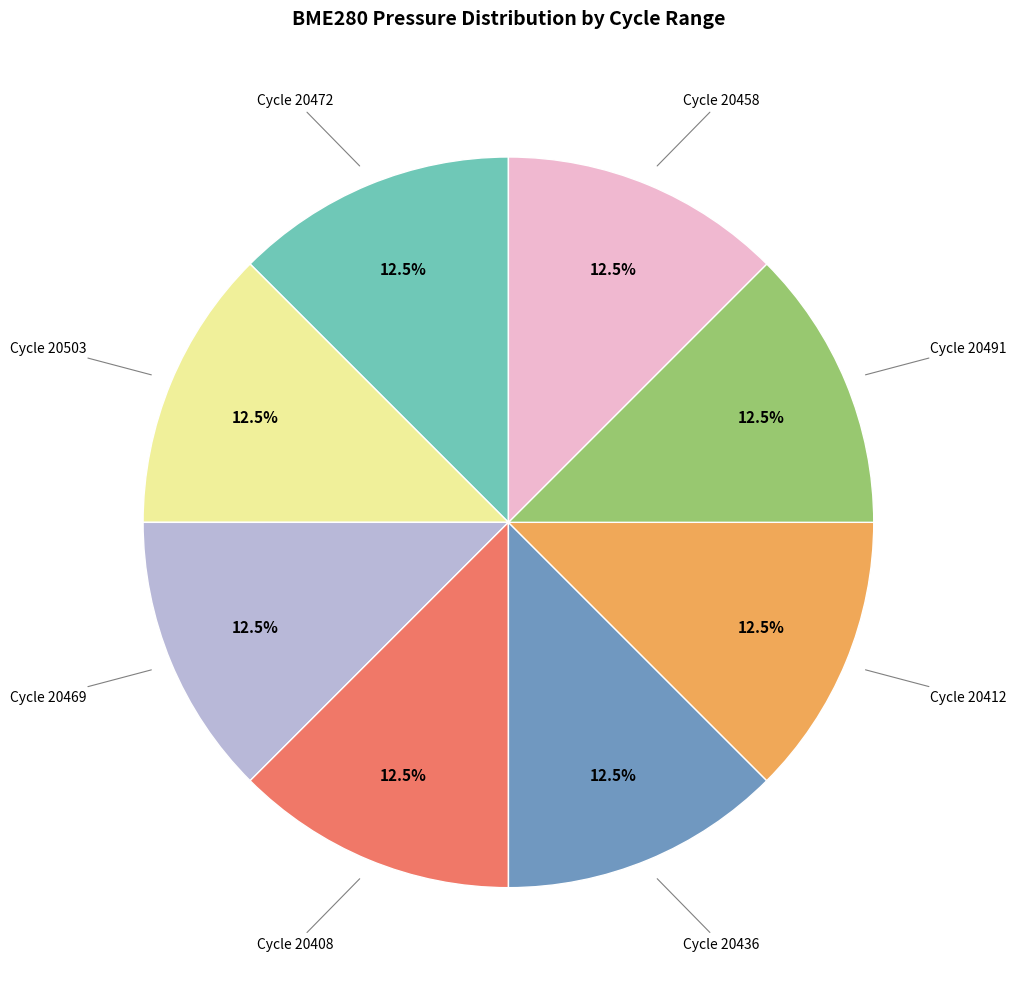

What is the ratio of the value at Cycle 20491 to the value at Cycle 20458?

1.0